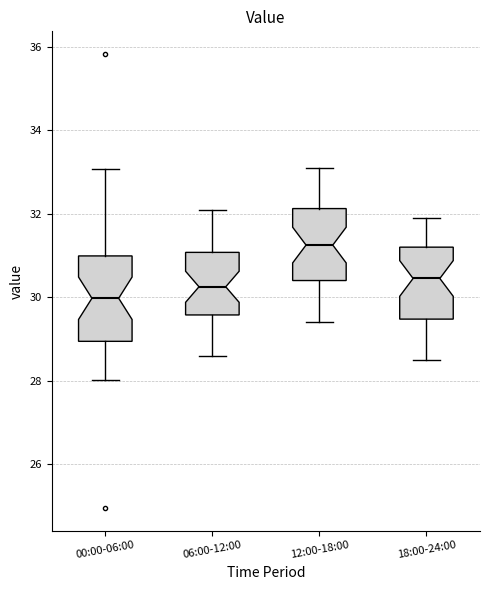

Which box's median line is the highest?

12:00-18:00